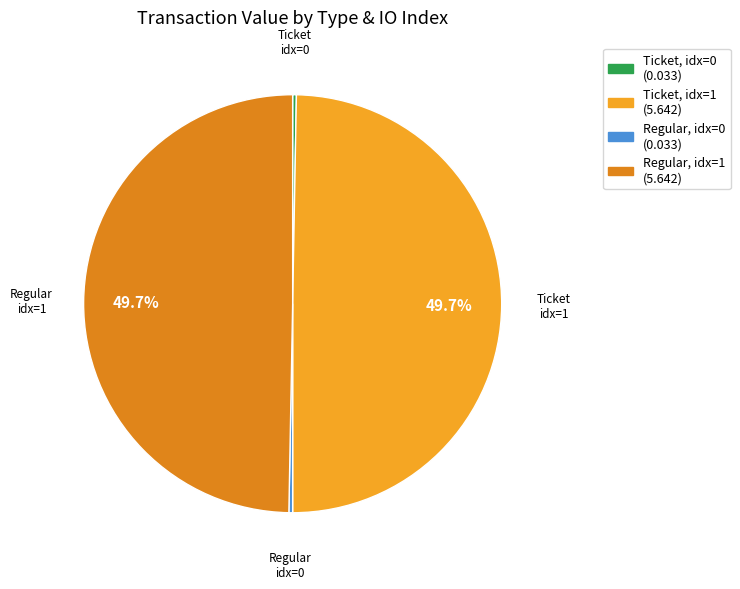

Is there any slice that represents more than half of the pie?

No